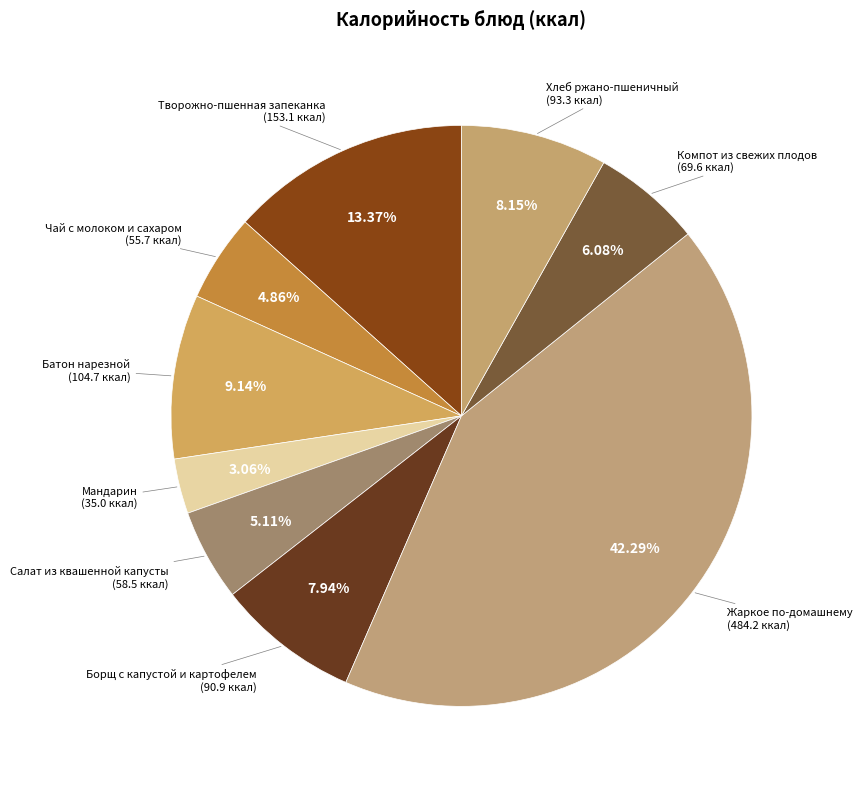

Which slice is the largest?

Жаркое по-домашнему